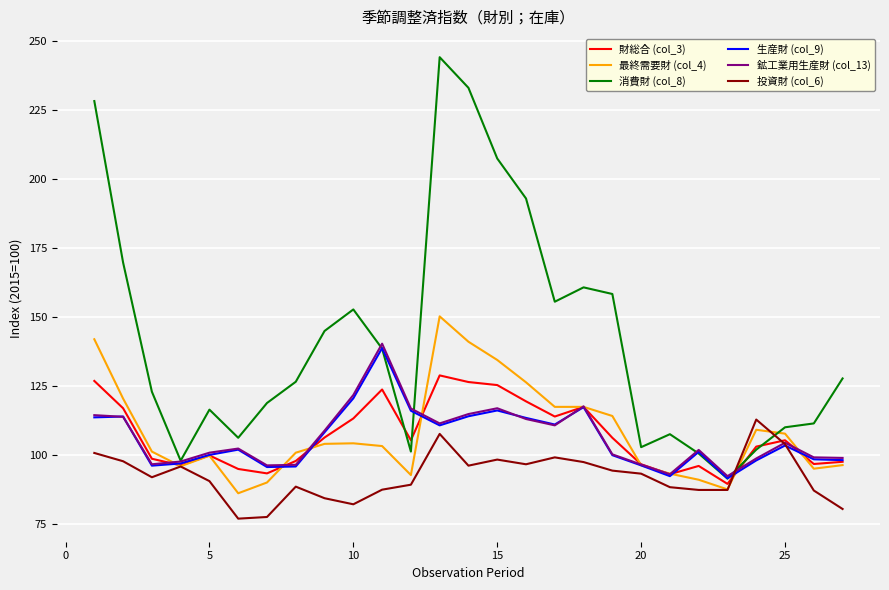

True or false: 投資財 (col_6) and 消費財 (col_8) cross at least once.

True